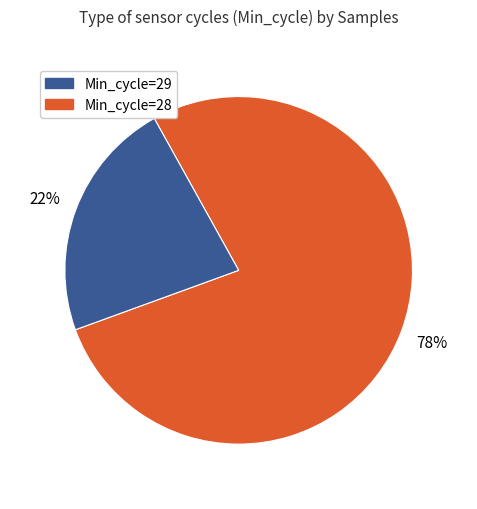

Does any single category account for the majority?

Yes